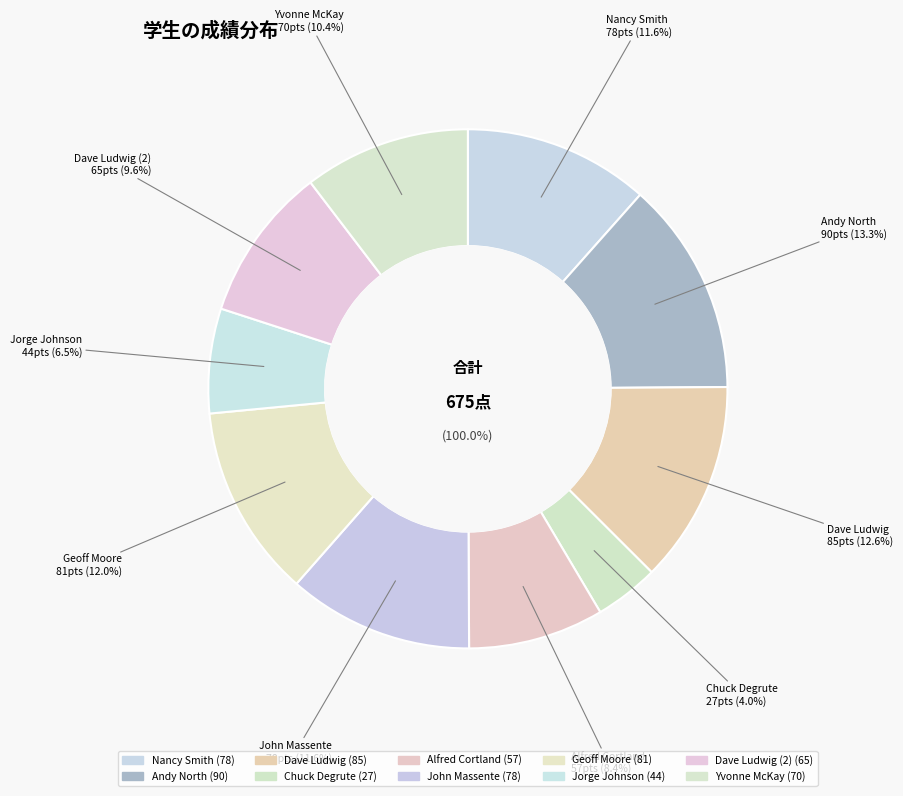

Which slice is the smallest?

Chuck Degrute